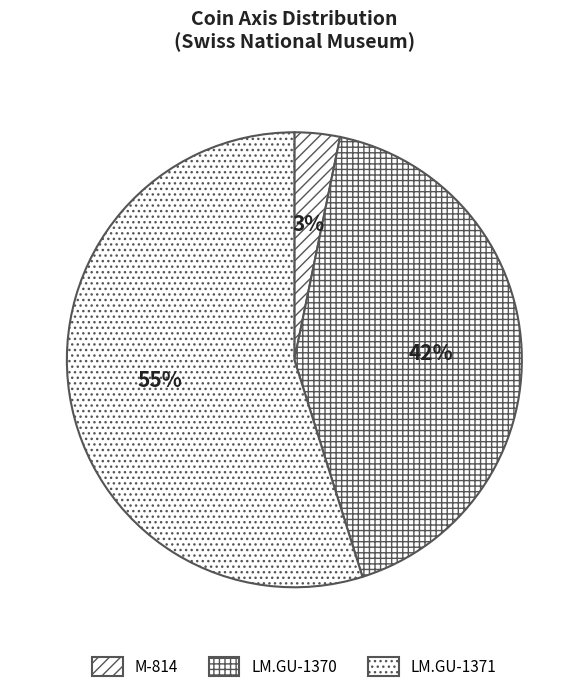

Is it true that LM.GU-1370 is 42% of the pie?

True